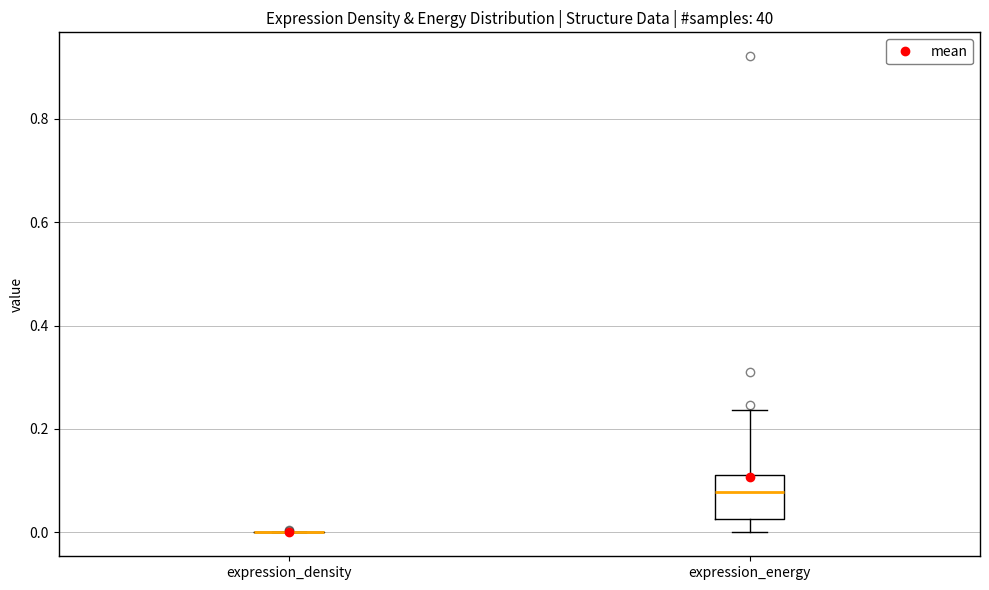

Where is the upper edge of the box for expression_energy on the y-axis? The values are not printed on the chart, so give them approximately, as read against the axis.

0.12